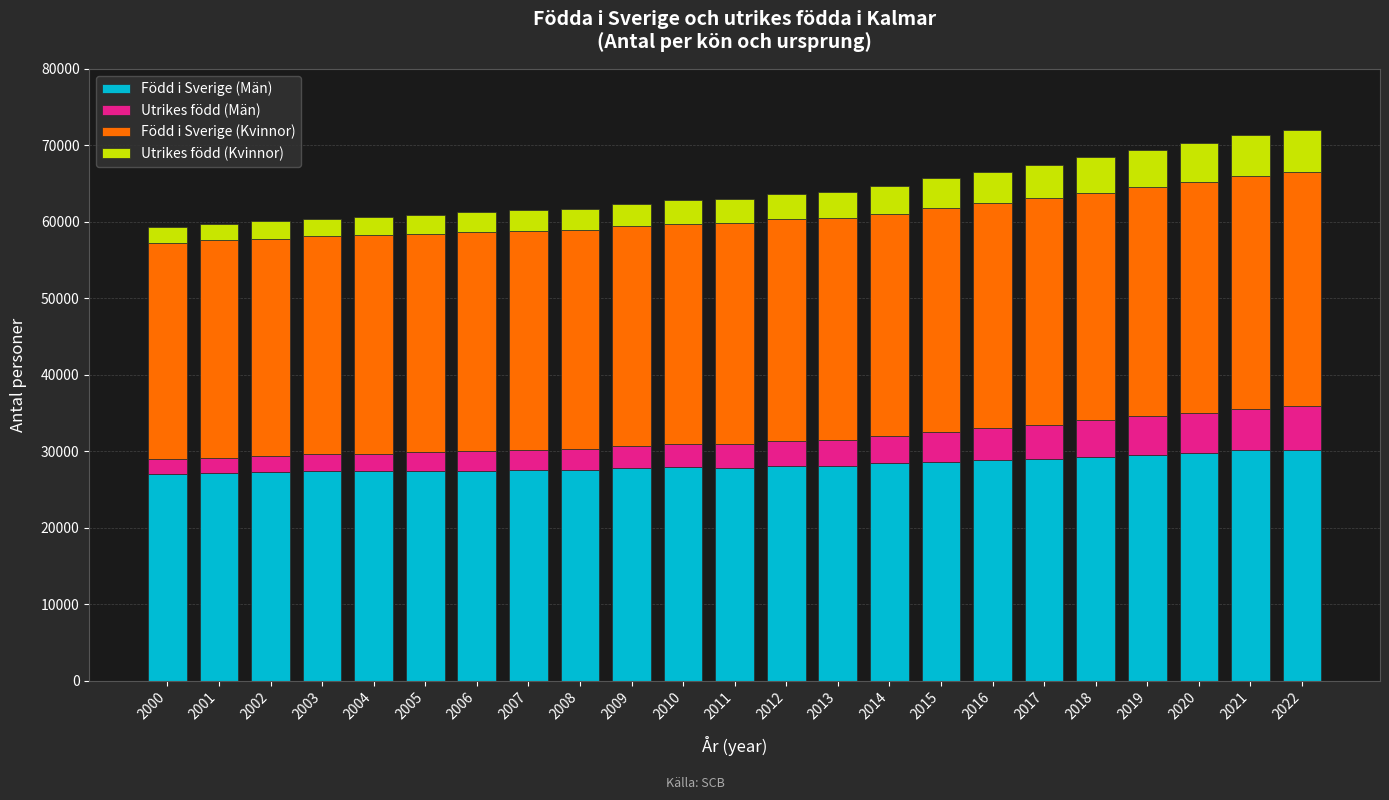

What is the lowest value of the Född i Sverige (Män) series?

27058